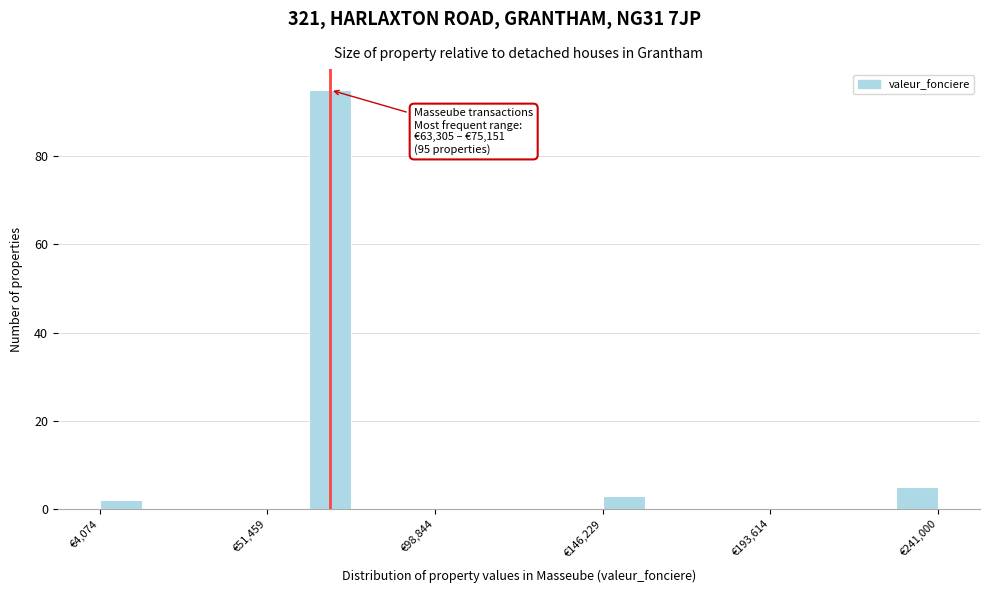

Read against the x-axis, roughly where is the centre of the tallest bar?

70000